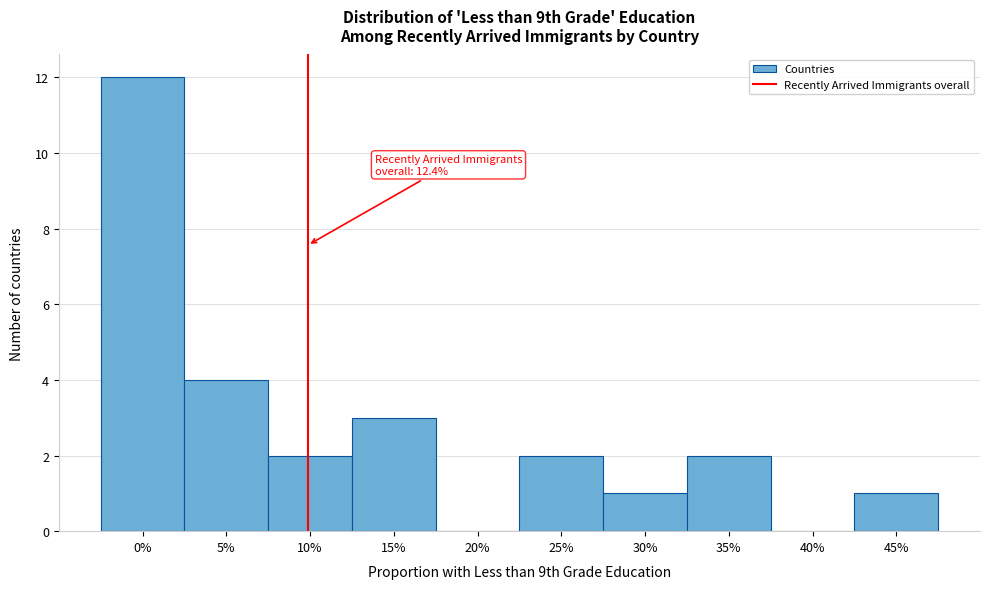

Reading left to right, transcribe all the data shown in this chart.

0%=12	5%=4	10%=2	15%=3	20%=0	25%=2	30%=1	35%=2	40%=0	45%=1